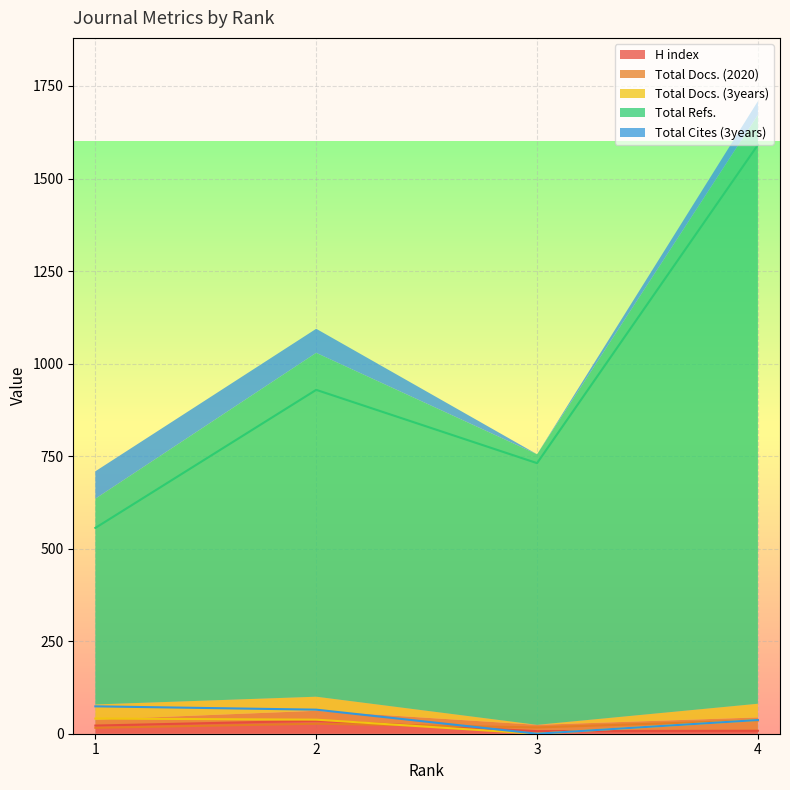

Where is Total Docs. (3years) nearest to the value 20?

4